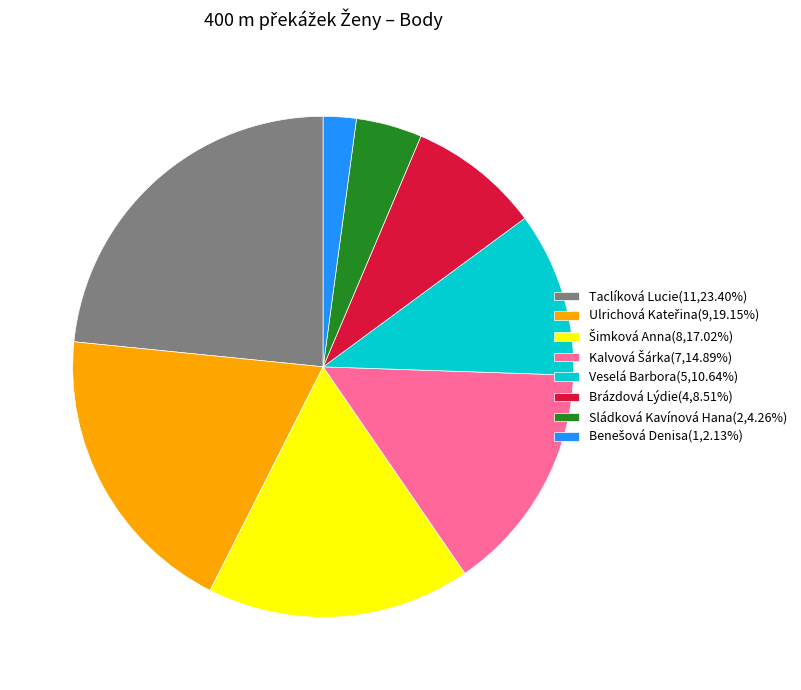

Is Veselá Barbora(5,10.64%) the majority of the pie?

No